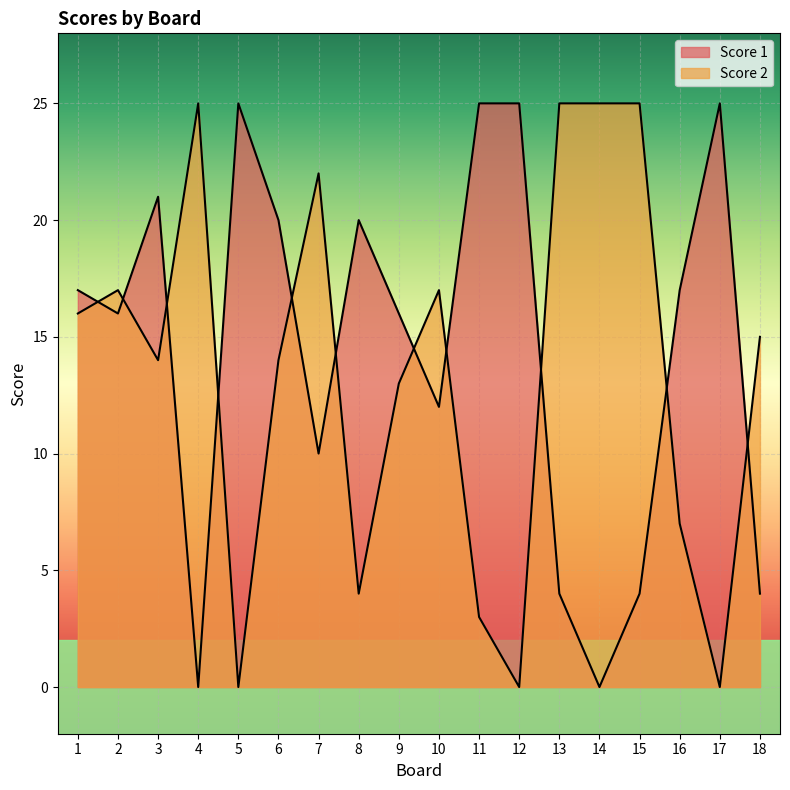

What is the difference between the Score 1 values at 18 and 9?

12